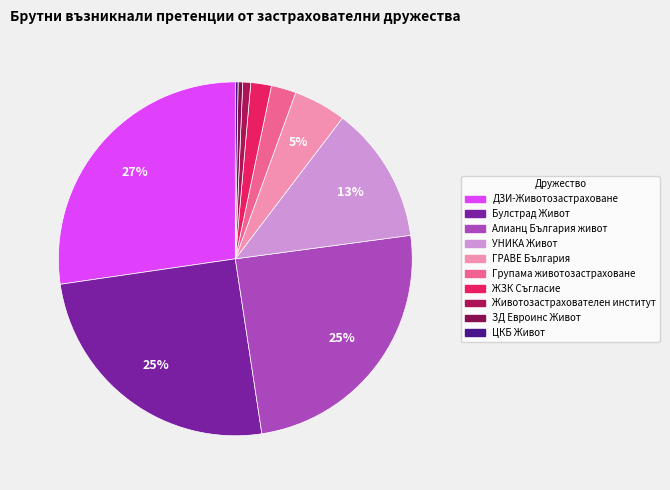

Which slice is the largest?

ДЗИ-Животозастраховане